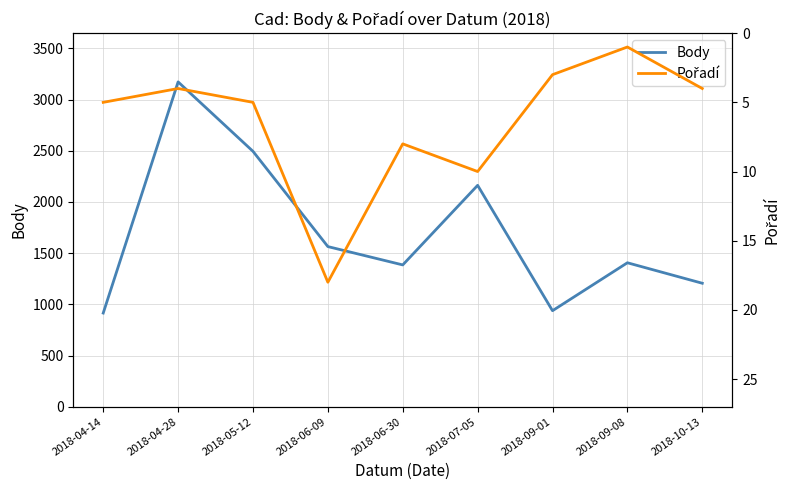

True or false: Pořadí and Body cross at least once.

False